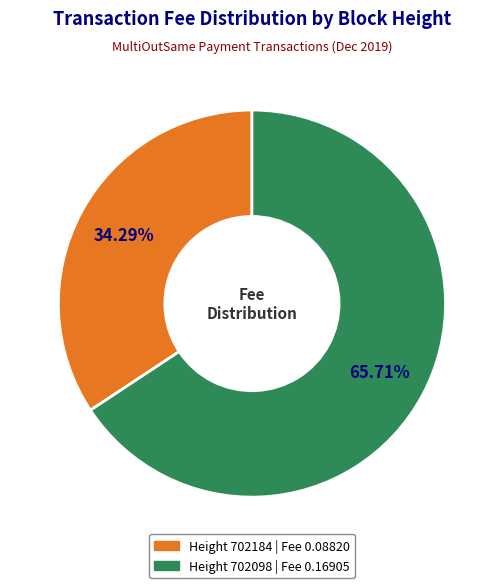

Is there a majority slice in this chart?

Yes